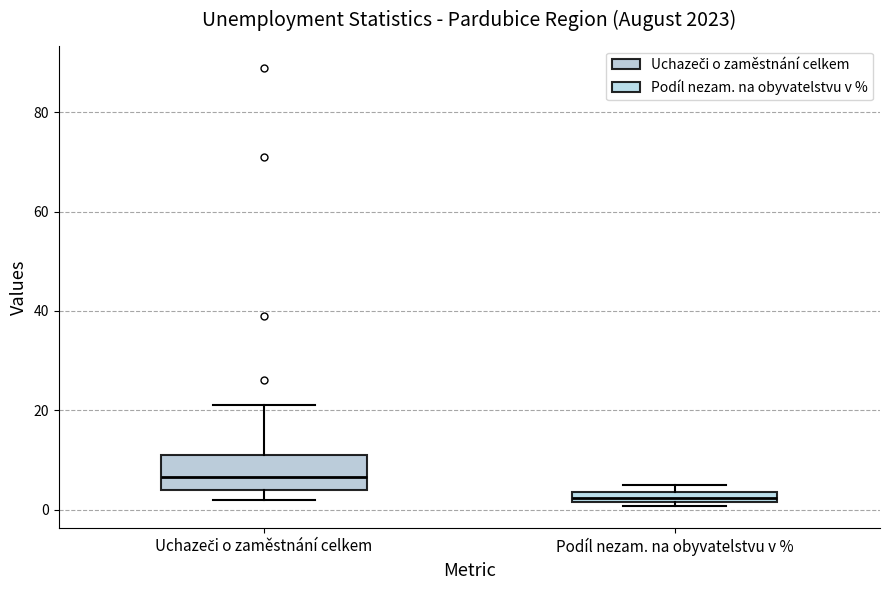

Comparing the boxes themselves (not the whiskers), which one is the tallest?

Uchazeči o zaměstnání celkem